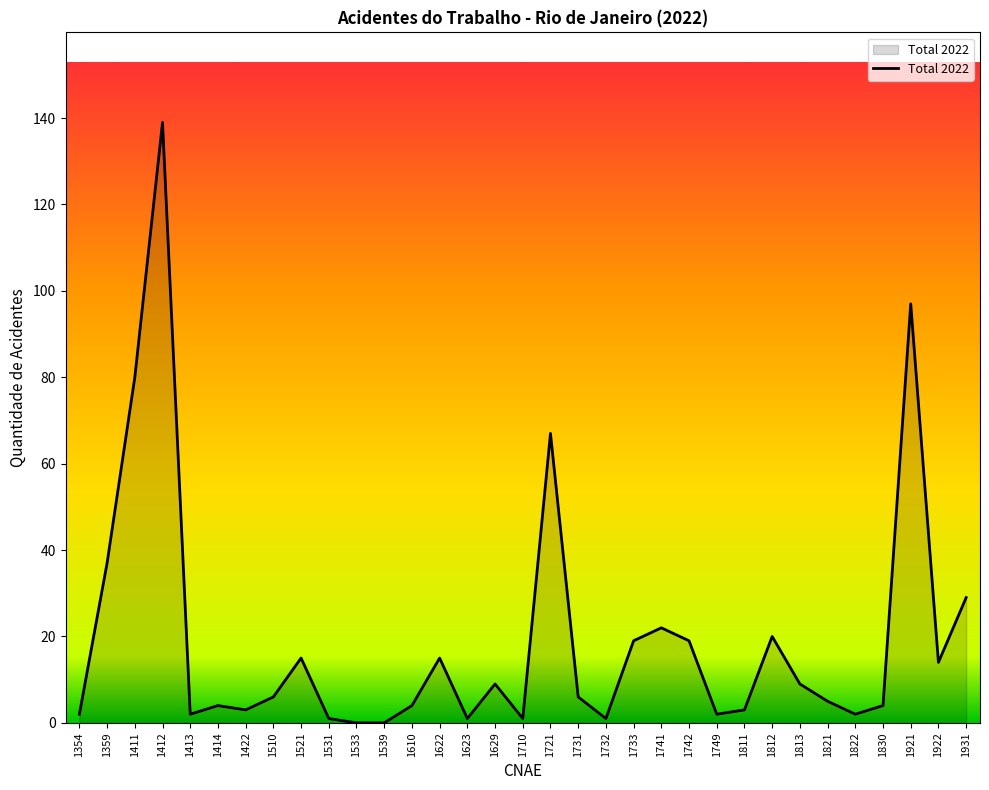

Reading left to right, extract all data points from this chart.

2	37	80	139	2	4	3	6	15	1	0	0	4	15	1	9	1	67	6	1	19	22	19	2	3	20	9	5	2	4	97	14	29